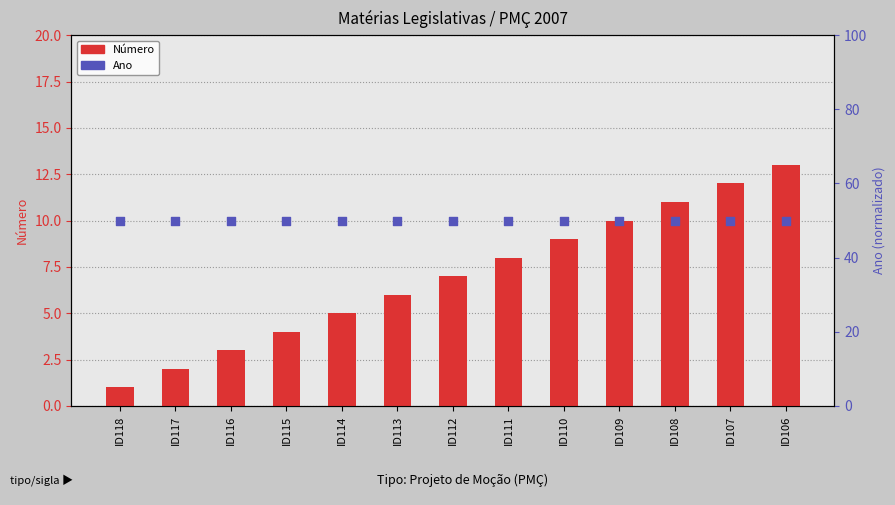

Which series has the largest total across all categories?

Ano (rank)